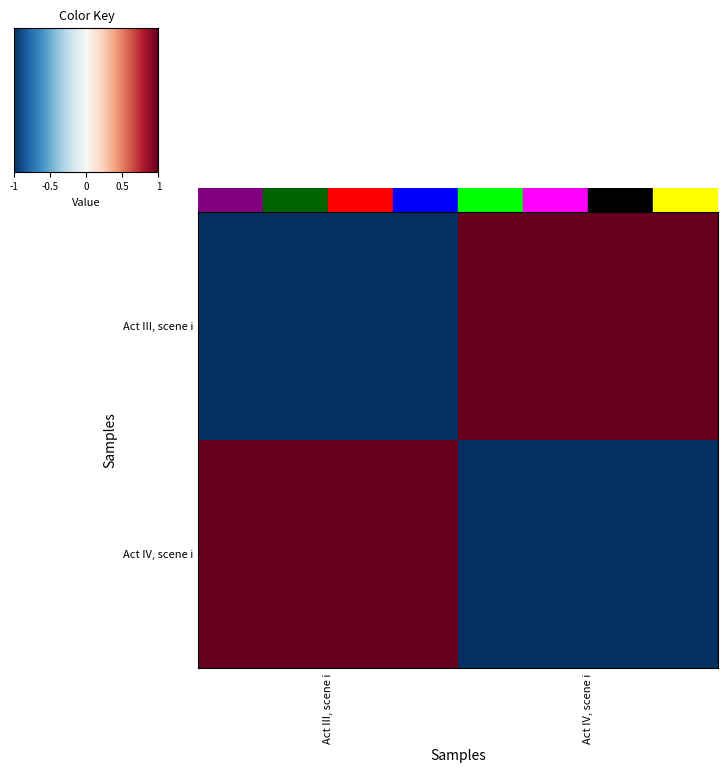

Which series has the largest total across all categories?

Act III, scene i